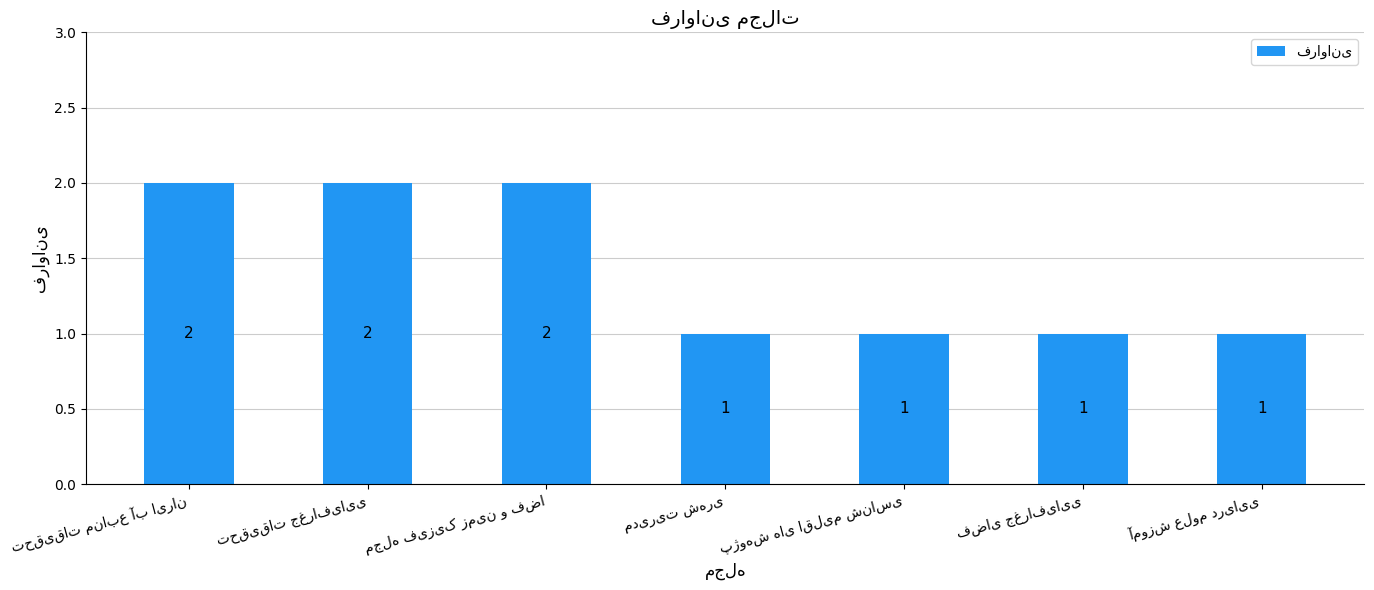

What is the value of the 1st bar from the left?

2